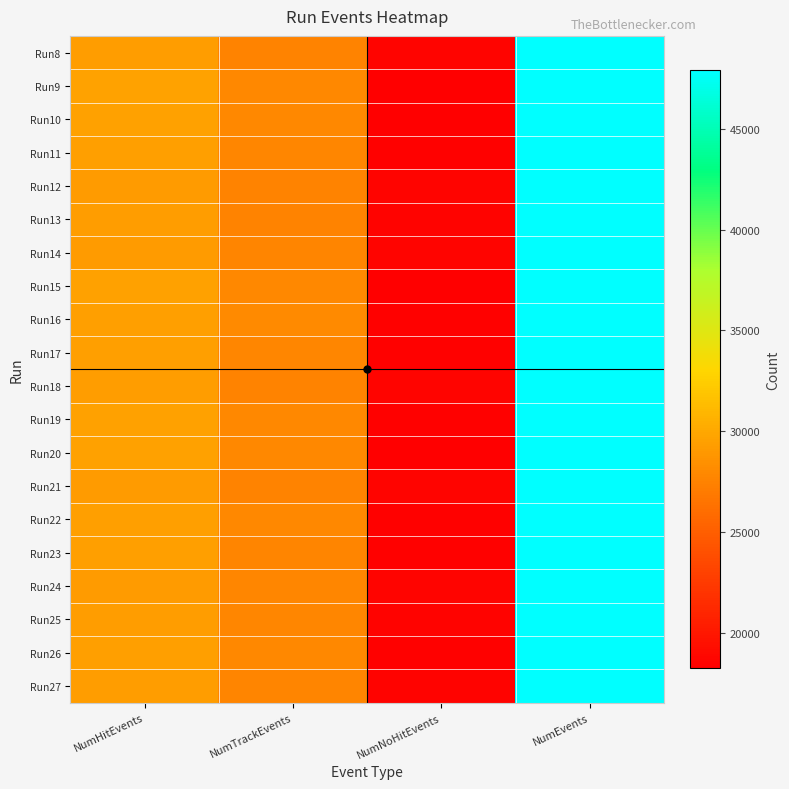

At which category does the chart reach its minimum across all series?

NumNoHitEvents